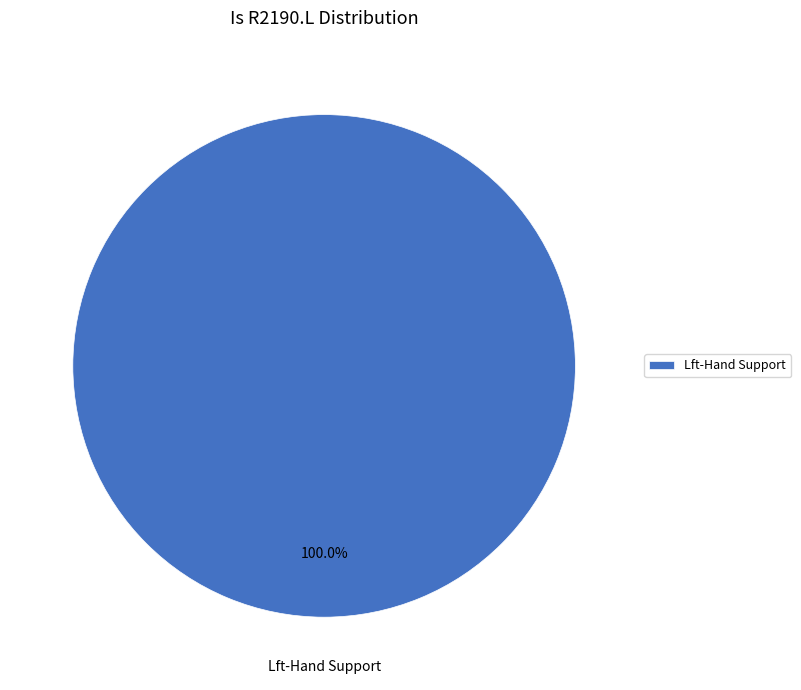

Is it true that Lft-Hand Support is 100% of the pie?

True